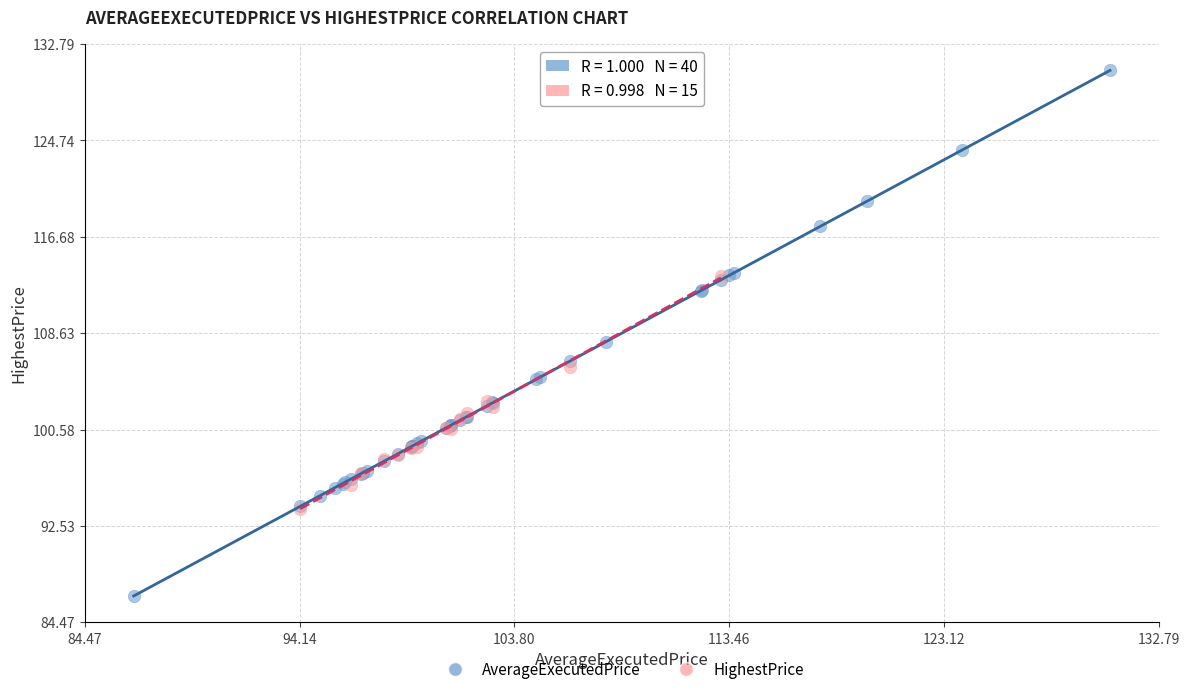

Which series reaches the minimum Y coordinate?

AverageExecutedPrice